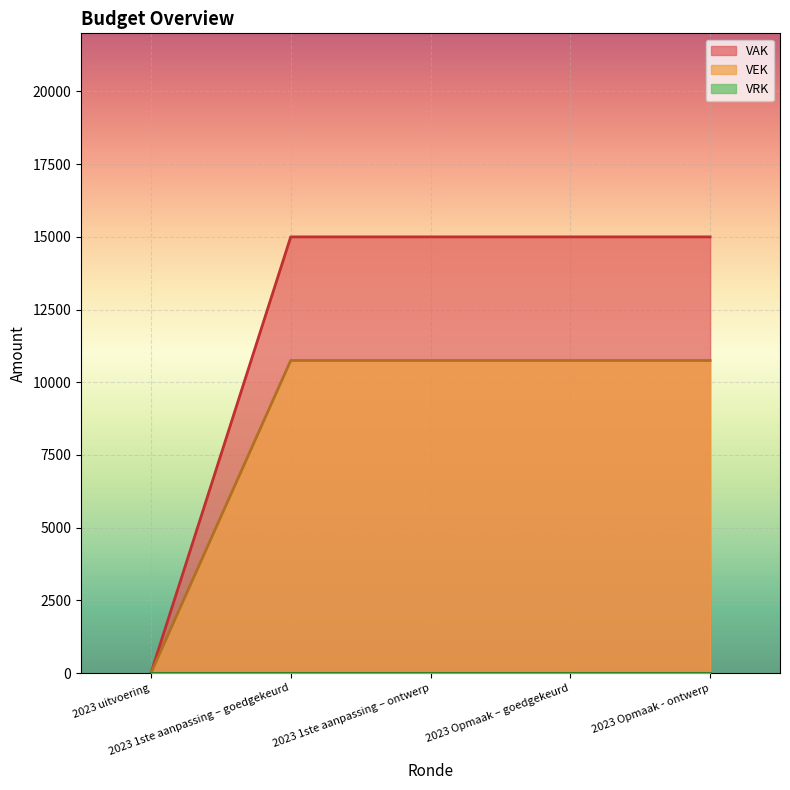

True or false: VEK and VAK intersect in this chart.

False